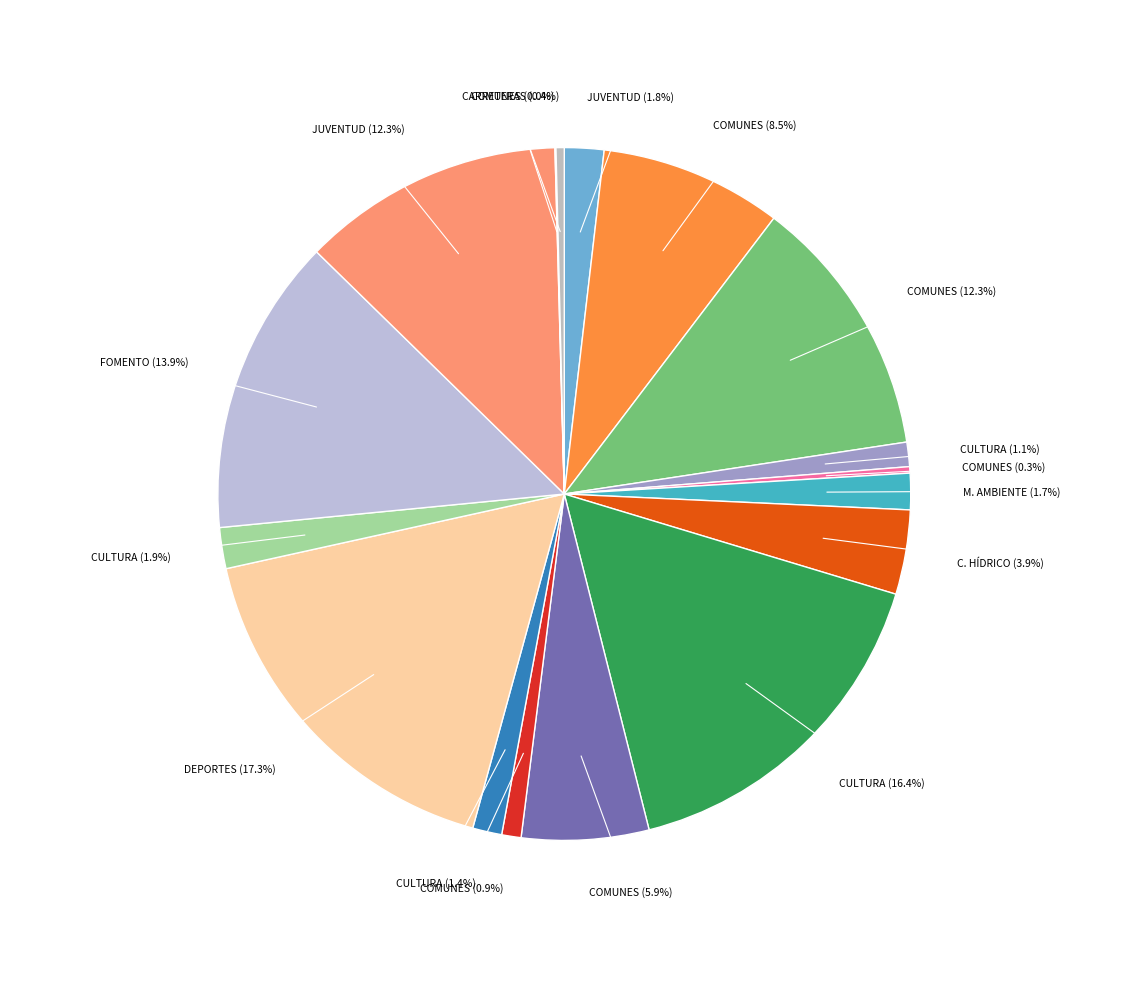

Is there a majority slice in this chart?

No